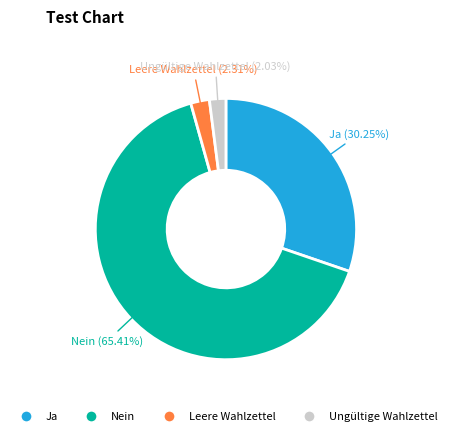

The Leere Wahlzettel slice represents 2% of the pie. True or false?

True